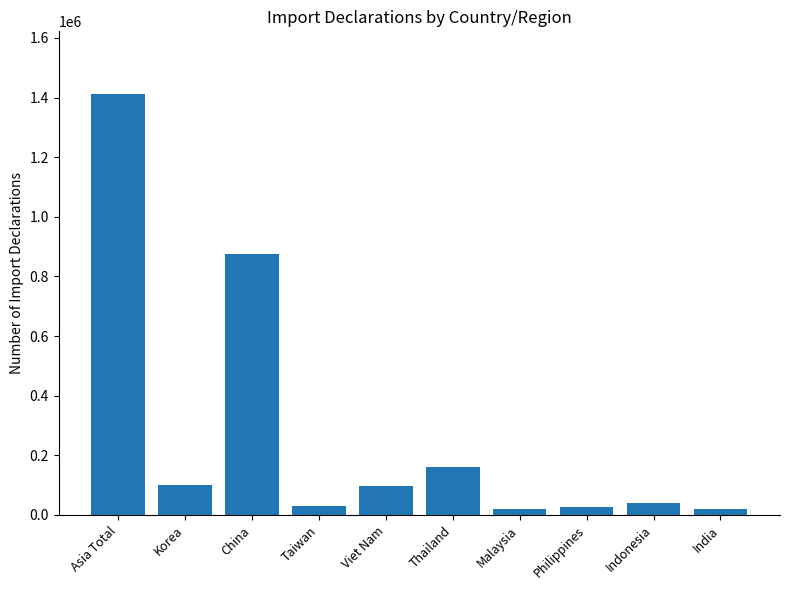

What is the difference between the maximum and minimum values?

1390768